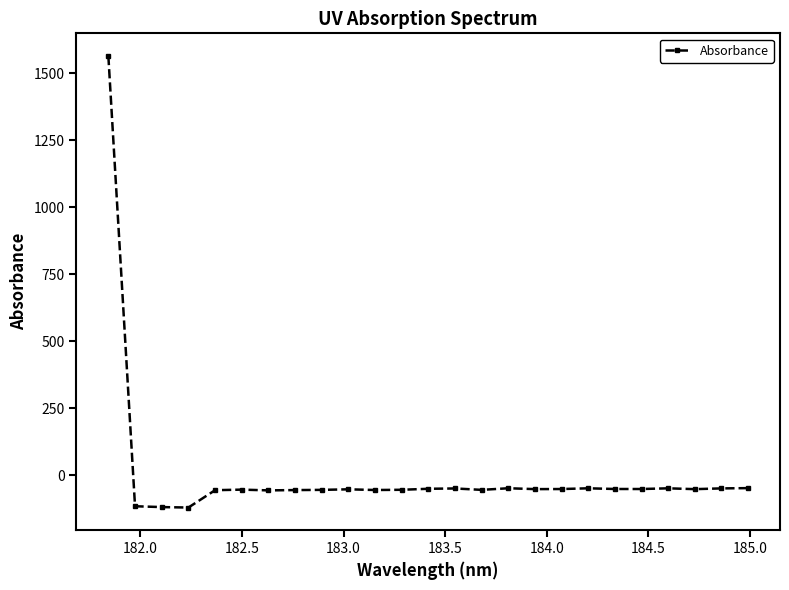

What is the average value?

4.7